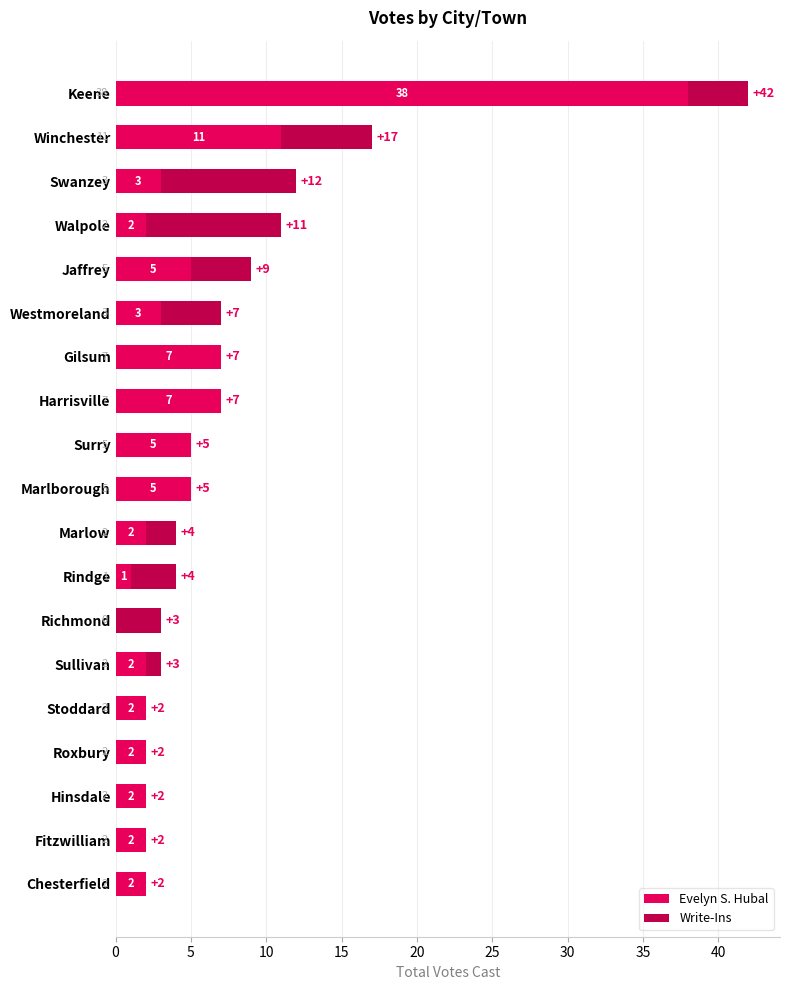

What is the maximum value for Evelyn S. Hubal?

38